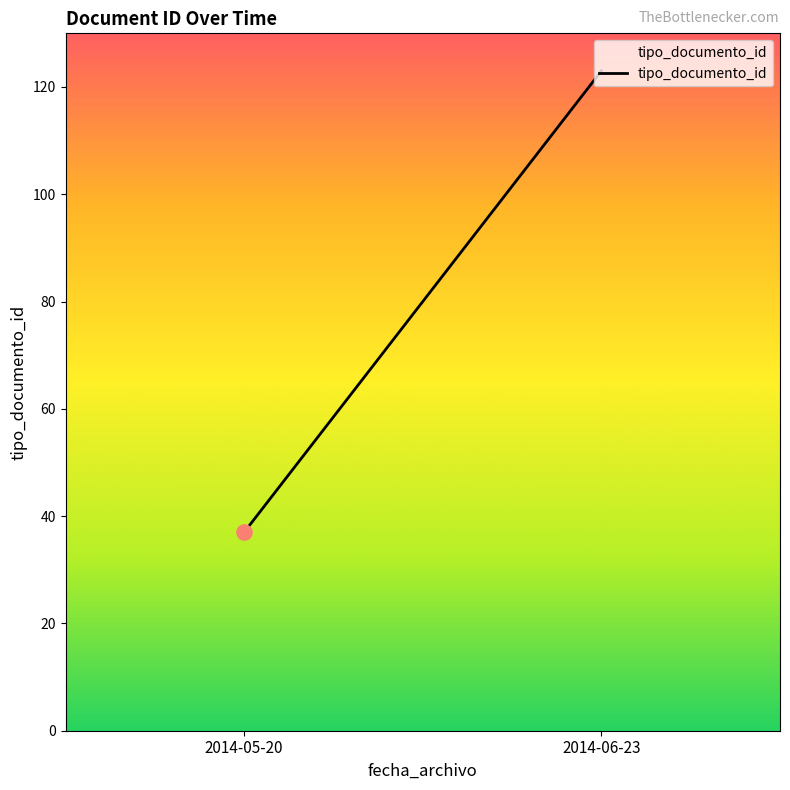

Which has a higher value, 2014-05-20 or 2014-05-20?

2014-05-20